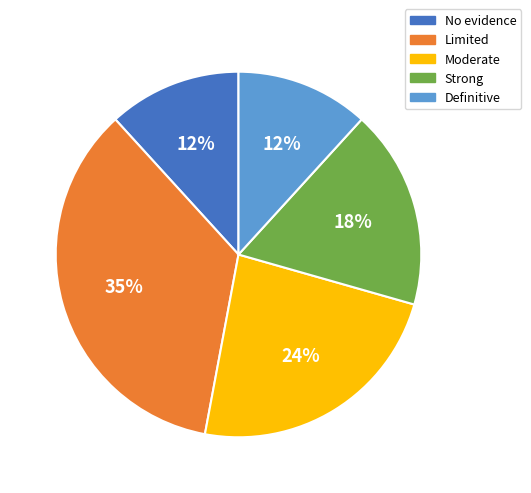

Approximately how many times larger is the value at Definitive compared to Strong?

0.7